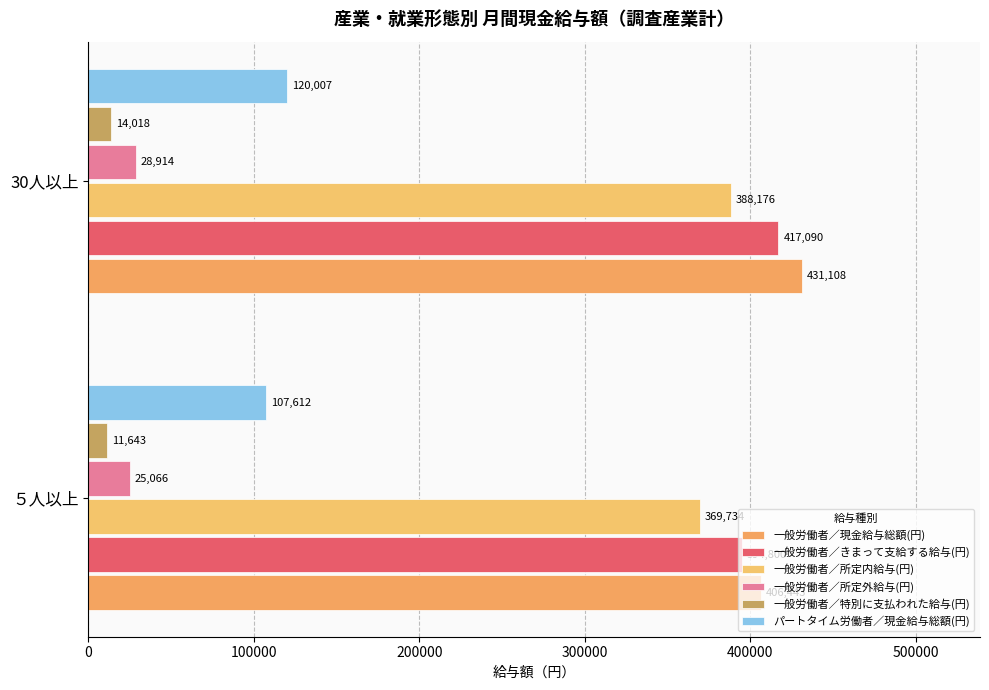

List the series in order of their peak value, highest first.

一般労働者／現金給与総額(円), 一般労働者／きまって支給する給与(円), 一般労働者／所定内給与(円), パートタイム労働者／現金給与総額(円), 一般労働者／所定外給与(円), 一般労働者／特別に支払われた給与(円)